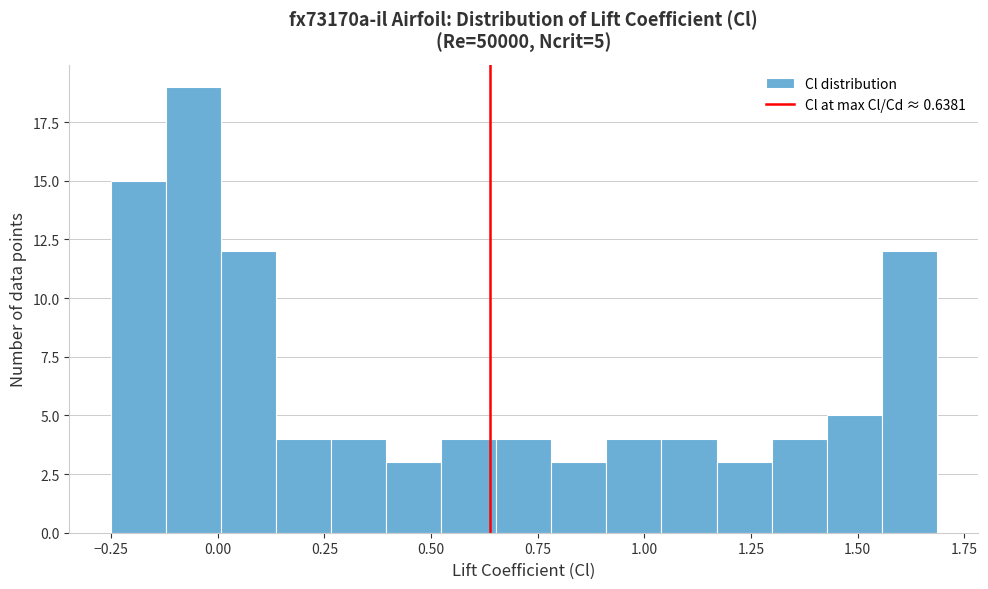

Around what value on the x-axis is the tallest bar? Give the approximate position of its centre, as read against the axis.

-0.05